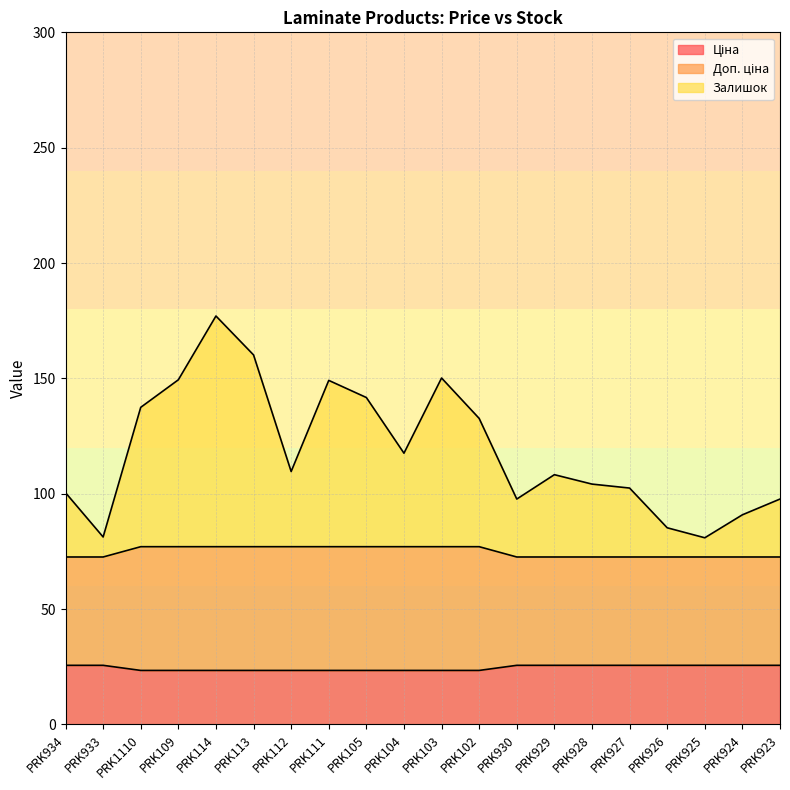

The Ціна series shows 38.1 at PRK934. True or false?

False